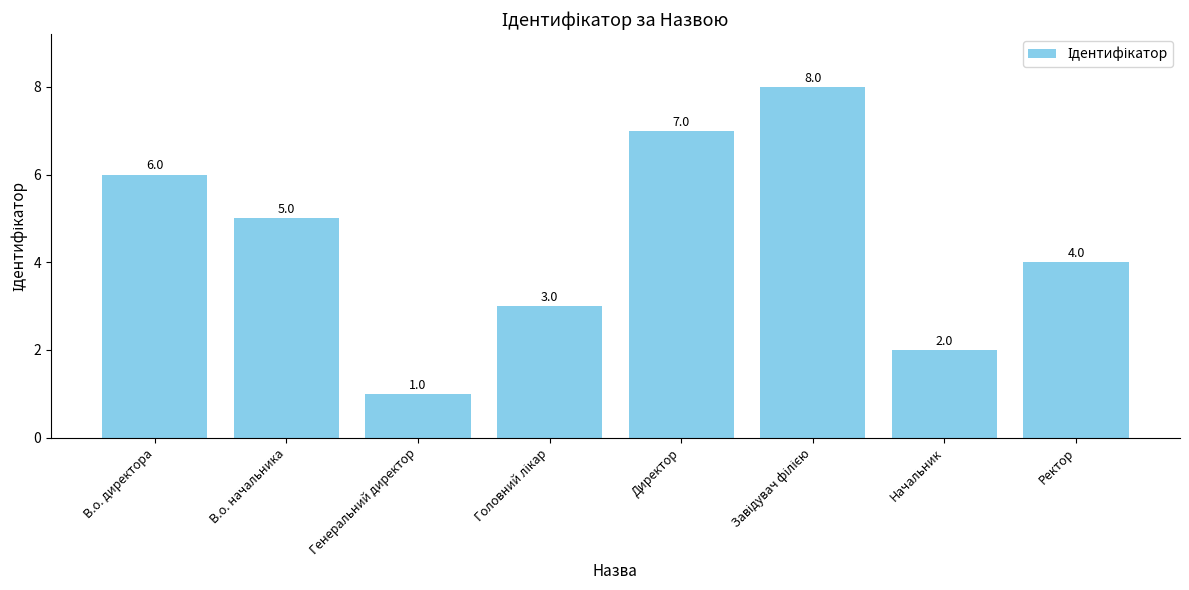

Does the chart contain stacked bars?

No